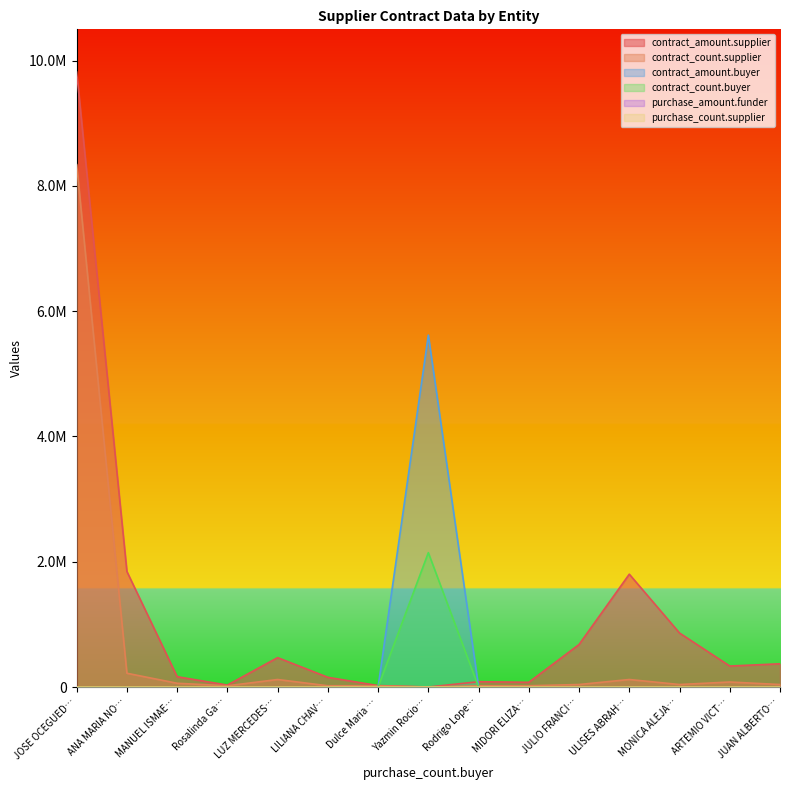

Reading left to right, extract all data points from this chart.

contract_amount.supplier: 9816955.2	1844456.4	165000.0	31000.0	469241.4	155000.0	23000.0	0.0	85000.0	75524.5	679016.9	1801479.5	862068.5	334889.7	371068.1
contract_count.supplier: 8340000.0	220000.0	60000.0	20000.0	120000.0	20000.0	20000.0	0.0	20000.0	20000.0	40000.0	120000.0	40000.0	80000.0	40000.0
contract_amount.buyer: 0.0	0.0	0.0	0.0	0.0	0.0	0.0	5618223.5	0.0	0.0	0.0	0.0	0.0	0.0	0.0
contract_count.buyer: 0.0	0.0	0.0	0.0	0.0	0.0	0.0	2145000.0	0.0	0.0	0.0	0.0	0.0	0.0	0.0